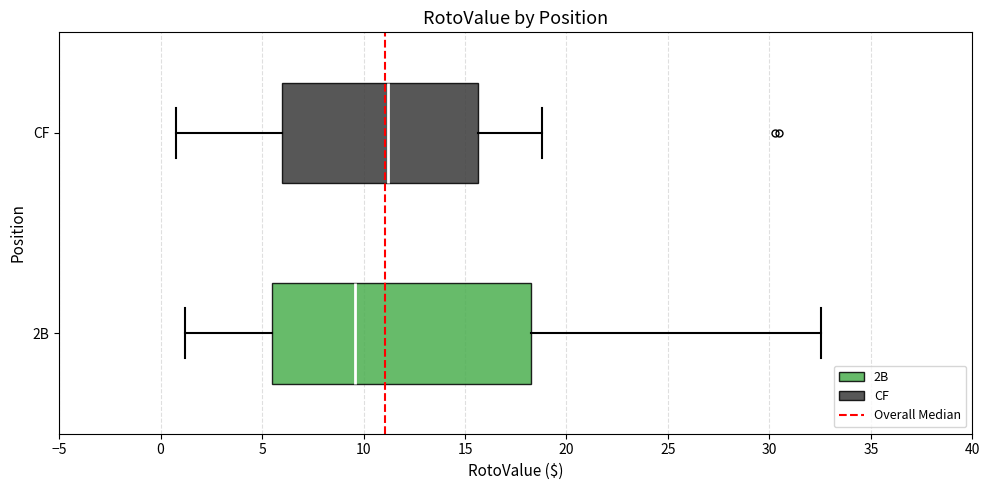

Reading bottom to top, read every box against the x-axis: the position of its median line, the range the box covers, and the ends of its whiskers. The values are not printed on the chart, so give them approximately, as read against the axis.

2B: median 9.5, box 5.5 to 18.5, whiskers 1.0 to 32.5
CF: median 11.0, box 6.0 to 15.5, whiskers 1.0 to 19.0